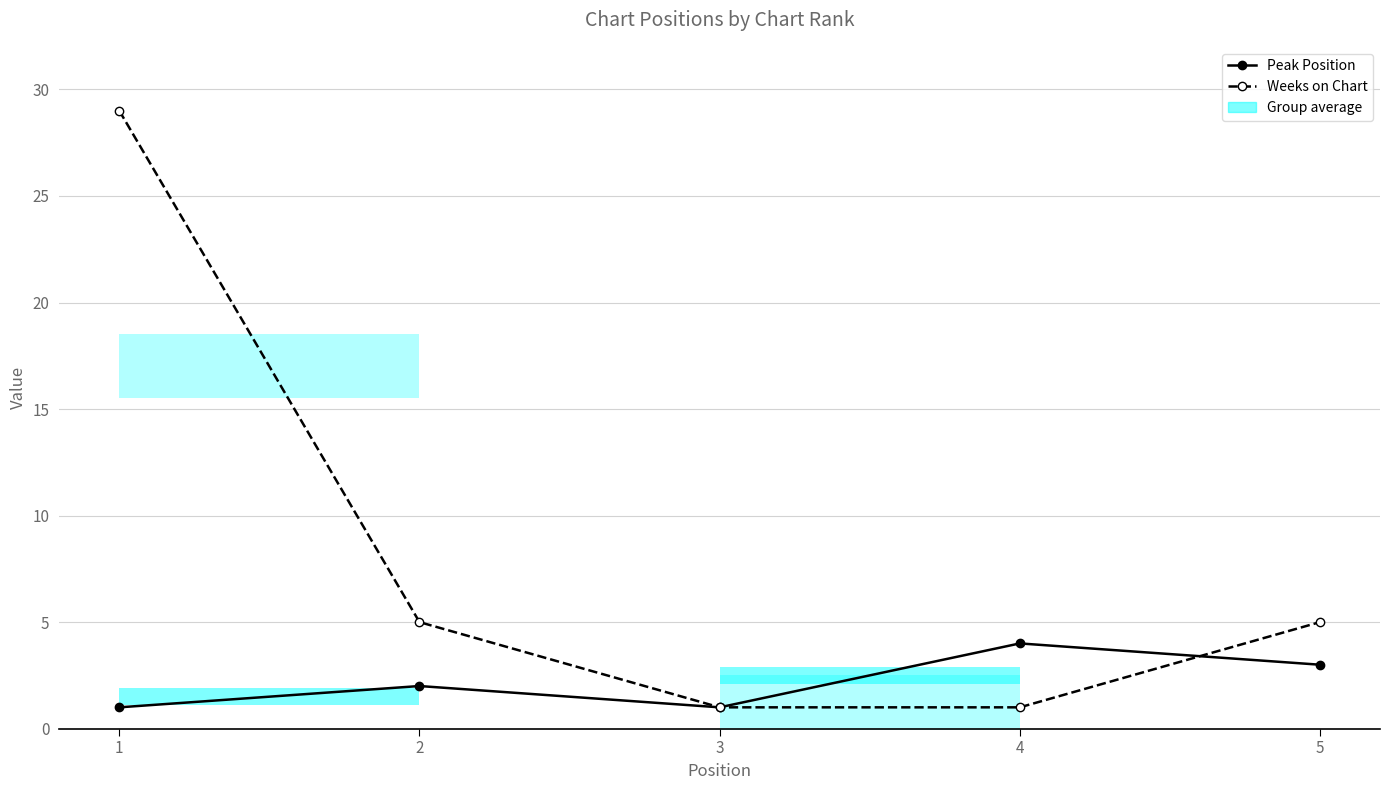

What is the sum of all Weeks on Chart values?

41